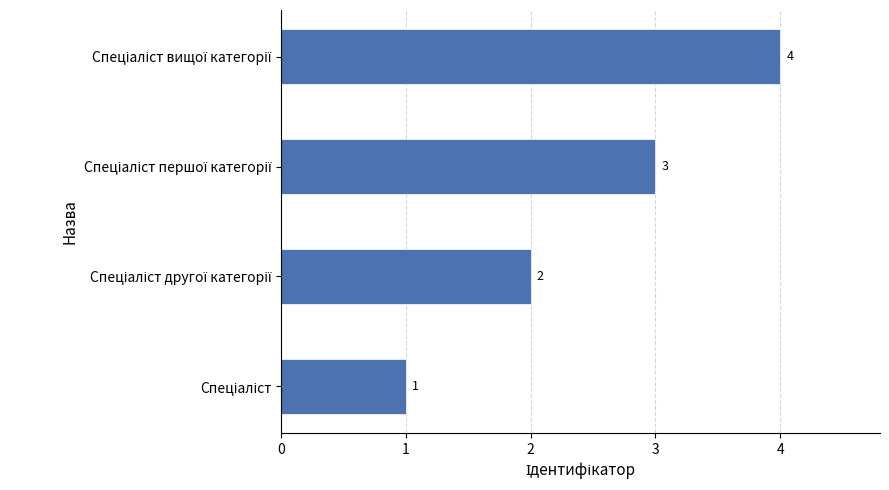

What is the minimum value shown in the chart?

1